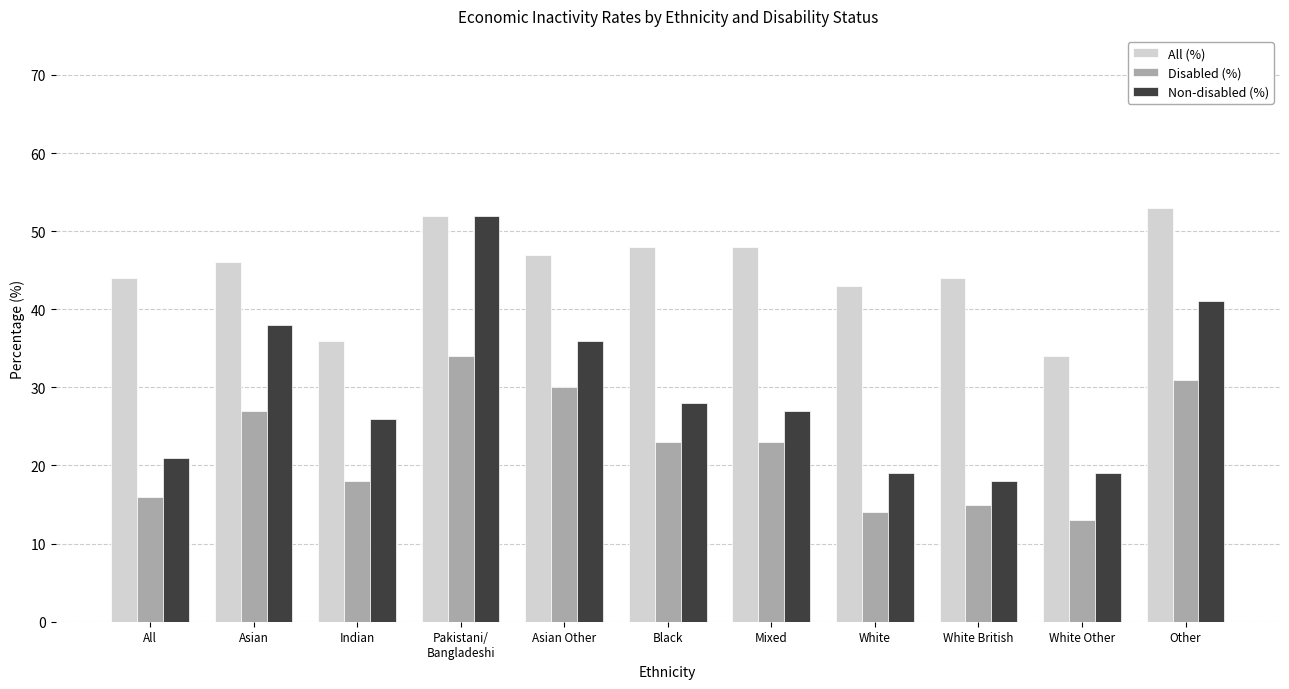

How many bars are there in each group?

3